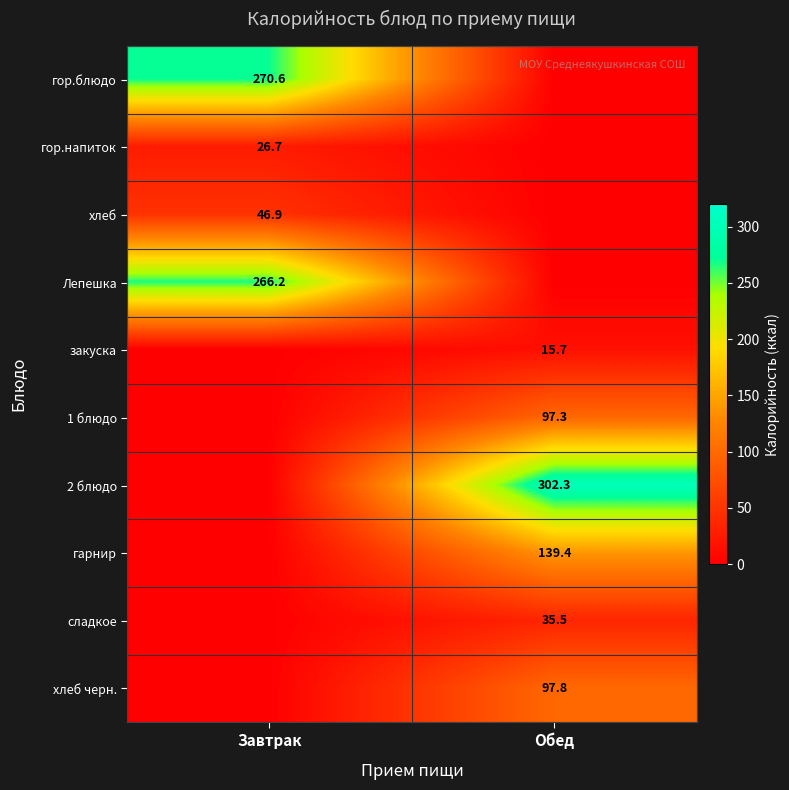

At how many categories does at least one series exceed 159?

2